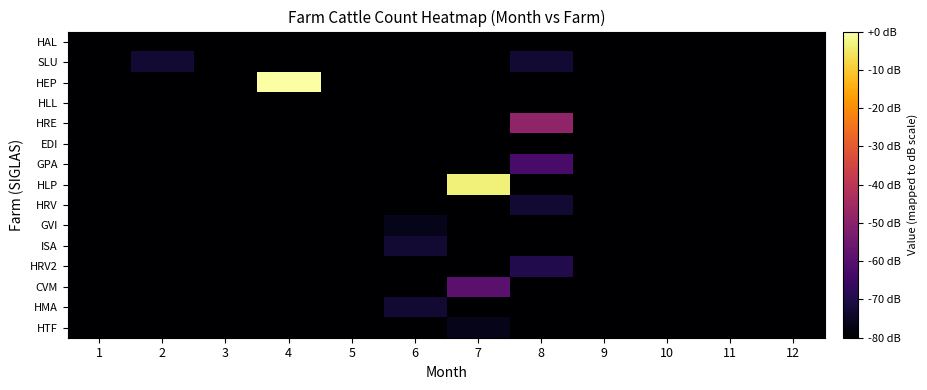

Reading left to right, transcribe all the data shown in this chart.

HAL: 1=-80.0	2=-80.0	3=-80.0	4=-80.0	5=-80.0	6=-80.0	7=-80.0	8=-80.0	9=-80.0	10=-80.0	11=-80.0	12=-80.0
SLU: 1=-80.0	2=-73.0	3=-80.0	4=-80.0	5=-80.0	6=-80.0	7=-80.0	8=-73.0	9=-80.0	10=-80.0	11=-80.0	12=-80.0
HEP: 1=-80.0	2=-80.0	3=-80.0	4=0.0	5=-80.0	6=-80.0	7=-80.0	8=-80.0	9=-80.0	10=-80.0	11=-80.0	12=-80.0
HLL: 1=-80.0	2=-80.0	3=-80.0	4=-80.0	5=-80.0	6=-80.0	7=-80.0	8=-80.0	9=-80.0	10=-80.0	11=-80.0	12=-80.0
HRE: 1=-80.0	2=-80.0	3=-80.0	4=-80.0	5=-80.0	6=-80.0	7=-80.0	8=-48.7	9=-80.0	10=-80.0	11=-80.0	12=-80.0
EDI: 1=-80.0	2=-80.0	3=-80.0	4=-80.0	5=-80.0	6=-80.0	7=-80.0	8=-80.0	9=-80.0	10=-80.0	11=-80.0	12=-80.0
GPA: 1=-80.0	2=-80.0	3=-80.0	4=-80.0	5=-80.0	6=-80.0	7=-80.0	8=-62.6	9=-80.0	10=-80.0	11=-80.0	12=-80.0
HLP: 1=-80.0	2=-80.0	3=-80.0	4=-80.0	5=-80.0	6=-80.0	7=-3.5	8=-80.0	9=-80.0	10=-80.0	11=-80.0	12=-80.0
HRV: 1=-80.0	2=-80.0	3=-80.0	4=-80.0	5=-80.0	6=-80.0	7=-80.0	8=-73.0	9=-80.0	10=-80.0	11=-80.0	12=-80.0
GVI: 1=-80.0	2=-80.0	3=-80.0	4=-80.0	5=-80.0	6=-76.5	7=-80.0	8=-80.0	9=-80.0	10=-80.0	11=-80.0	12=-80.0
ISA: 1=-80.0	2=-80.0	3=-80.0	4=-80.0	5=-80.0	6=-73.0	7=-80.0	8=-80.0	9=-80.0	10=-80.0	11=-80.0	12=-80.0
HRV2: 1=-80.0	2=-80.0	3=-80.0	4=-80.0	5=-80.0	6=-80.0	7=-80.0	8=-69.6	9=-80.0	10=-80.0	11=-80.0	12=-80.0
CVM: 1=-80.0	2=-80.0	3=-80.0	4=-80.0	5=-80.0	6=-80.0	7=-59.1	8=-80.0	9=-80.0	10=-80.0	11=-80.0	12=-80.0
HMA: 1=-80.0	2=-80.0	3=-80.0	4=-80.0	5=-80.0	6=-73.0	7=-80.0	8=-80.0	9=-80.0	10=-80.0	11=-80.0	12=-80.0
HTF: 1=-80.0	2=-80.0	3=-80.0	4=-80.0	5=-80.0	6=-80.0	7=-76.5	8=-80.0	9=-80.0	10=-80.0	11=-80.0	12=-80.0